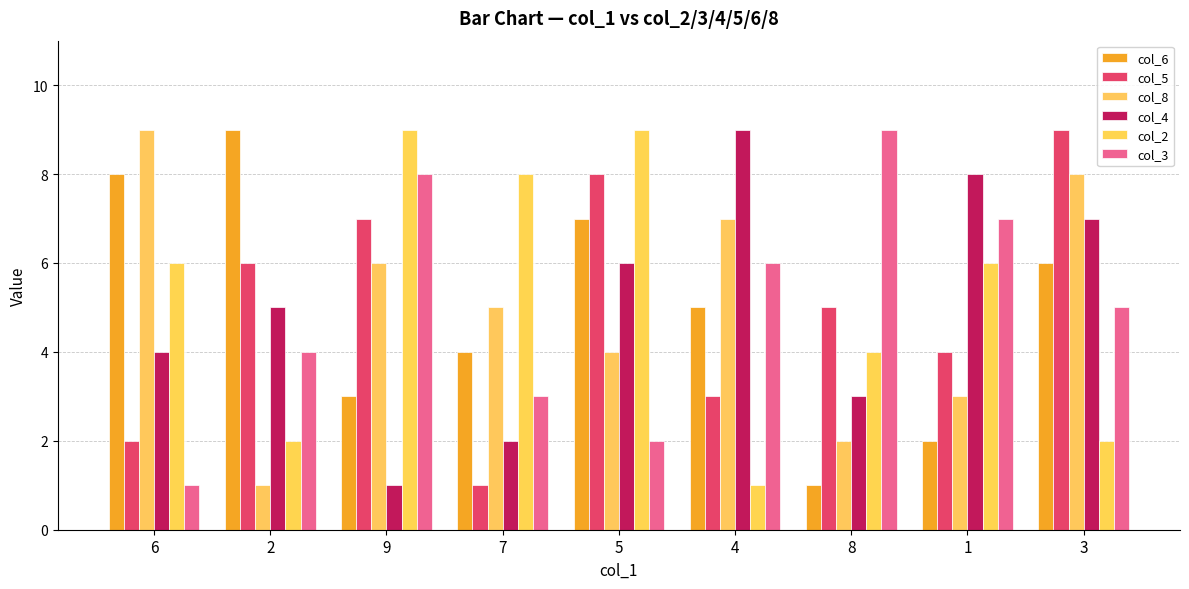

Where does the col_6 series first go above 5?

6